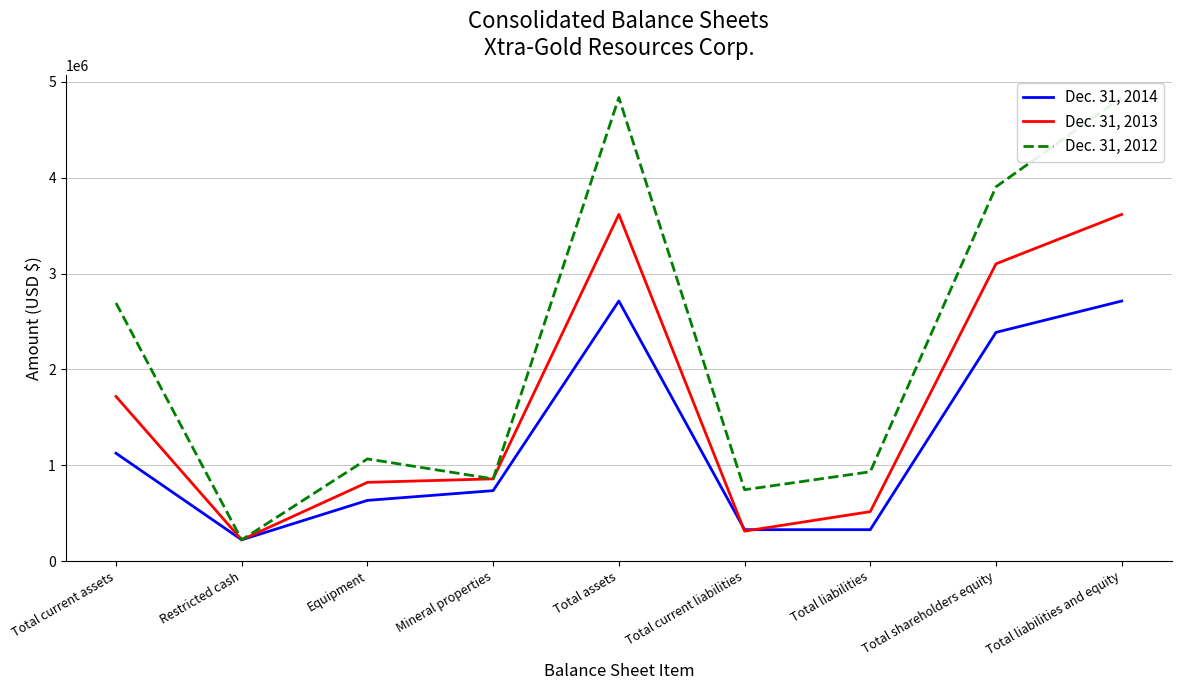

The Dec. 31, 2012 series shows 4836377 at Total assets. True or false?

True